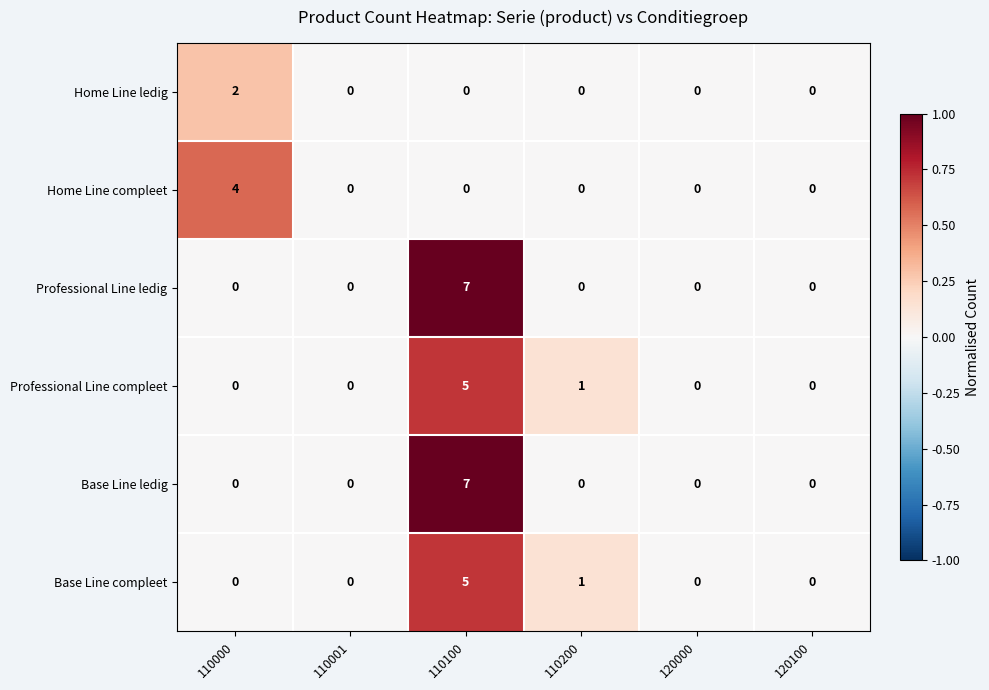

What is the spread (max minus min) of values at 110000?

4